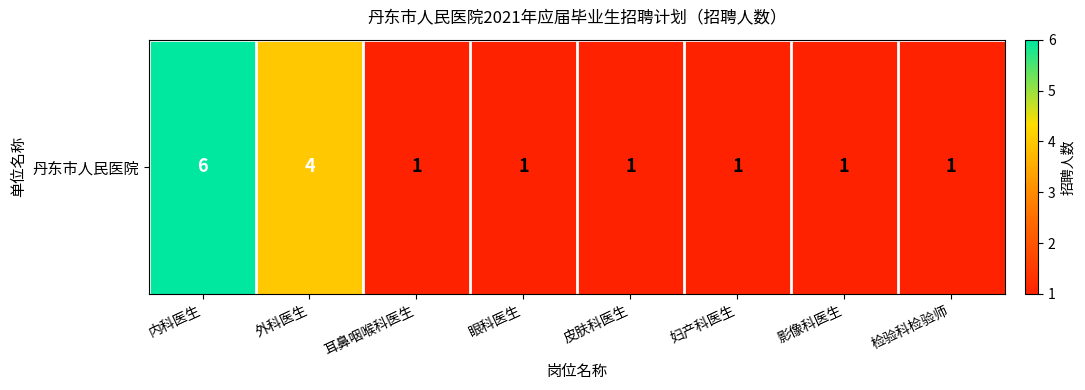

The chart shows a value of 1 at 耳鼻咽喉科医生. True or false?

False